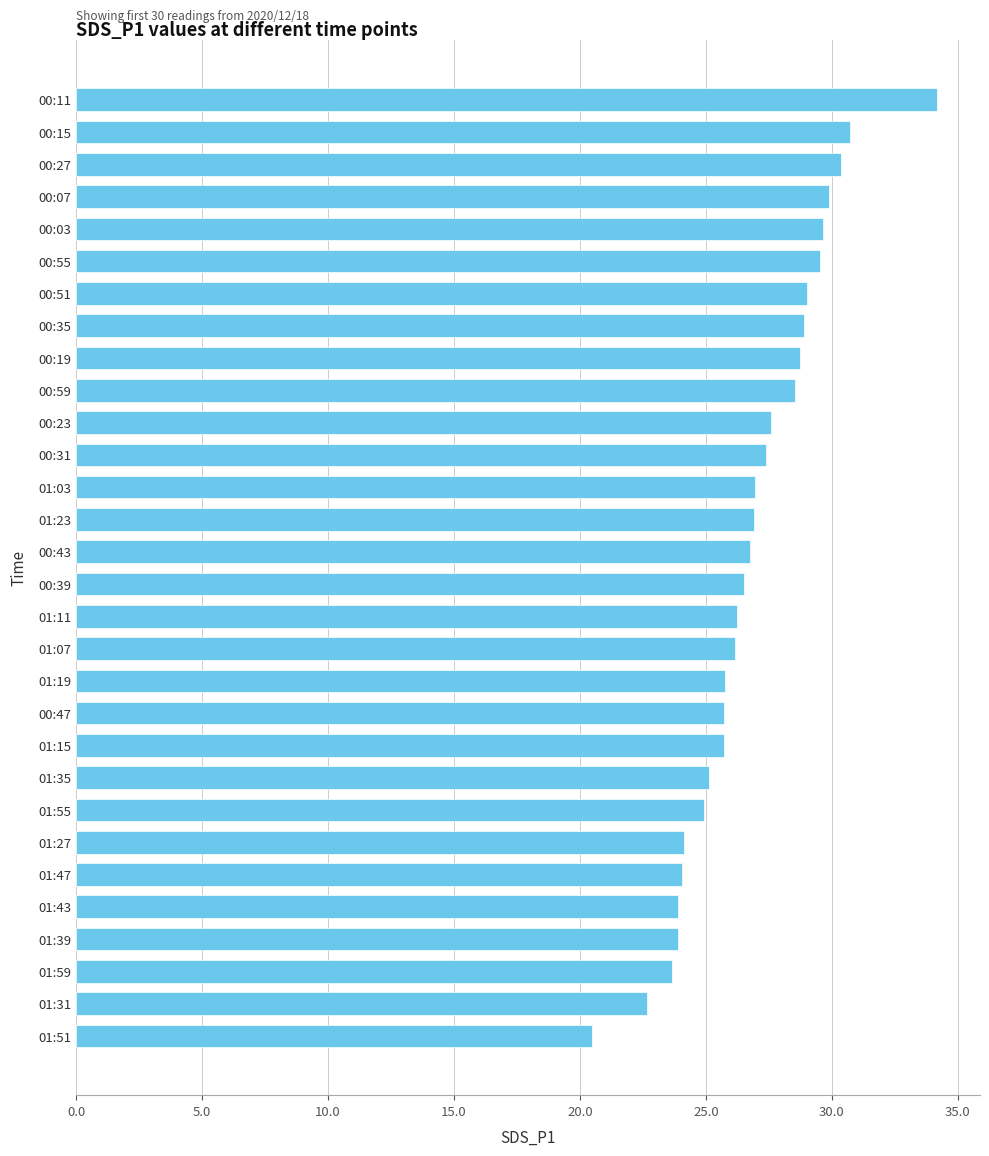

What value does the data have at 01:47?

24.1